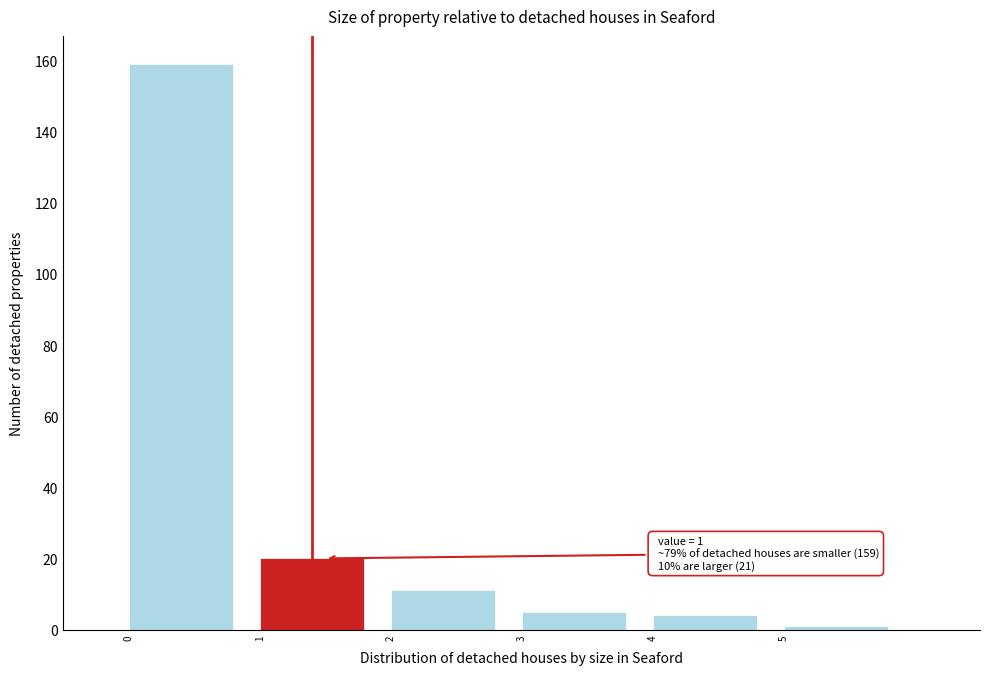

Over which range of the x-axis is the bar tallest?

0 to 1